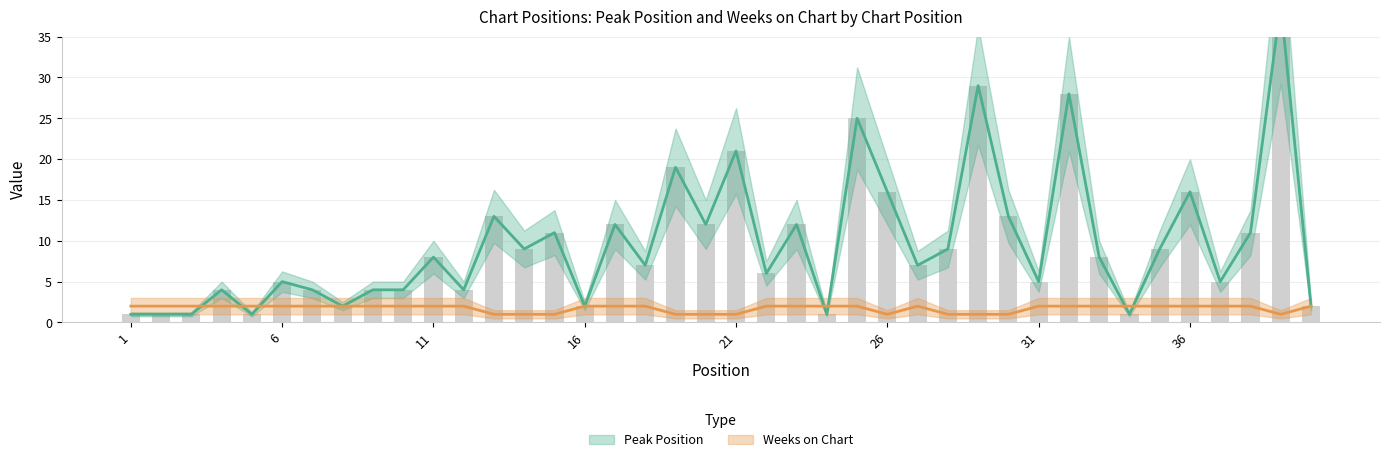

At which label does Peak Position first exceed 8?

13